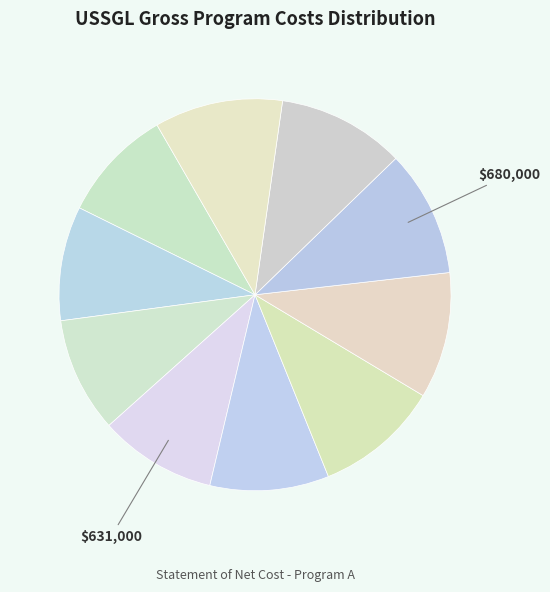

Count the number of slices in the pie.

10